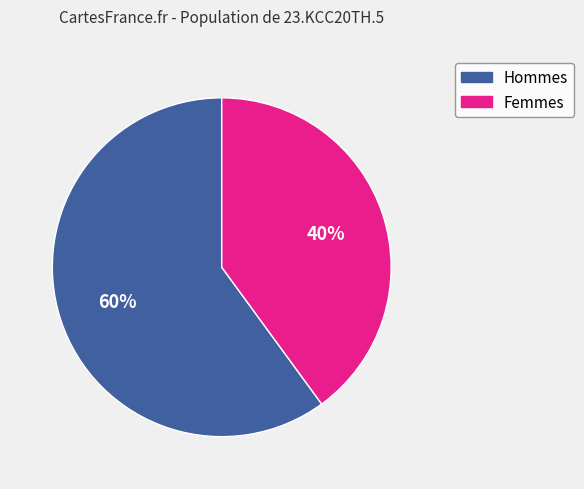

Count the number of slices in the pie.

2